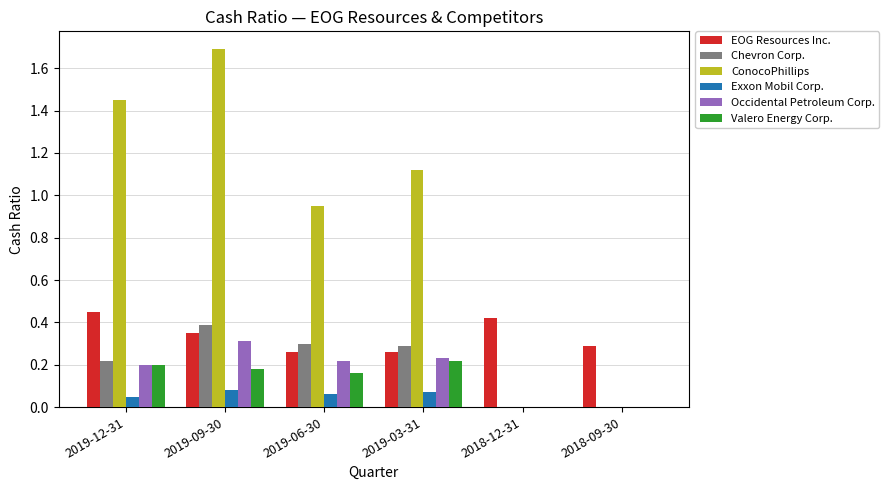

What is the greatest value displayed?

1.7